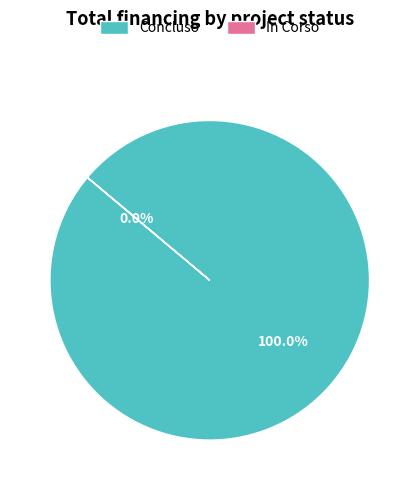

Does any single category account for the majority?

Yes